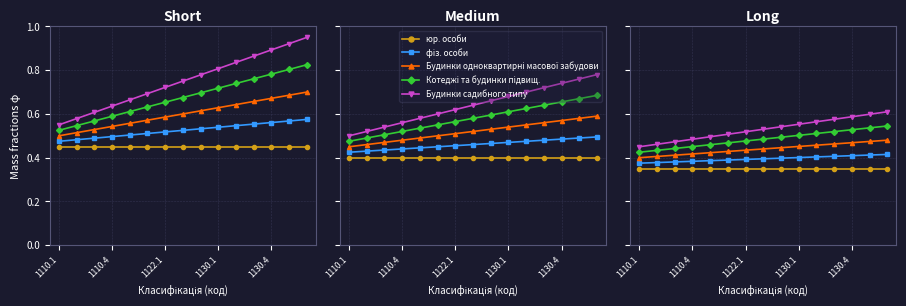

How many lines are shown in the chart?

5